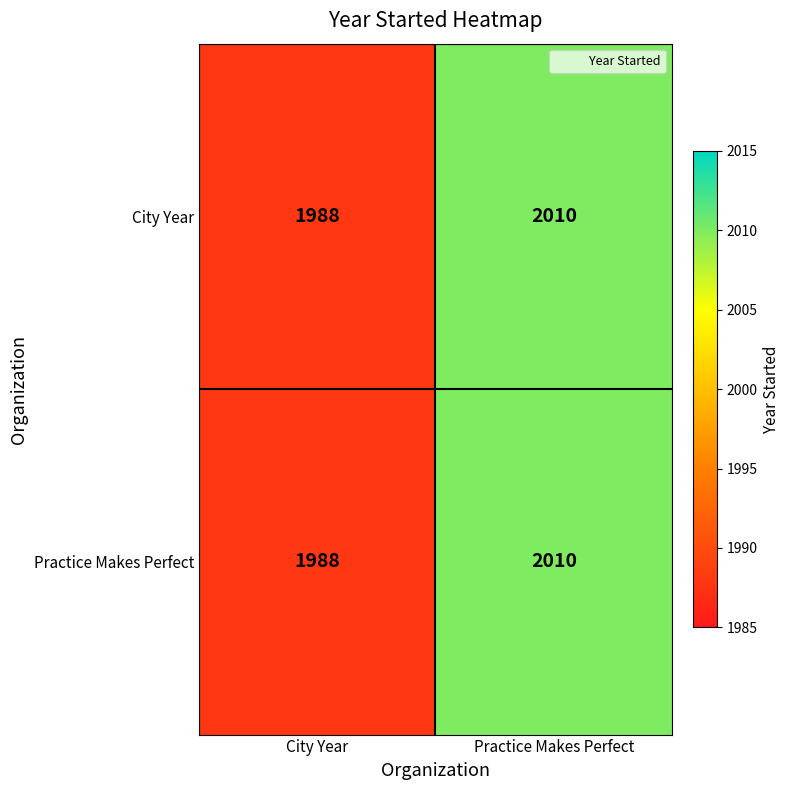

What value does the Practice Makes Perfect series have at Practice Makes Perfect, to the nearest 5?

2010